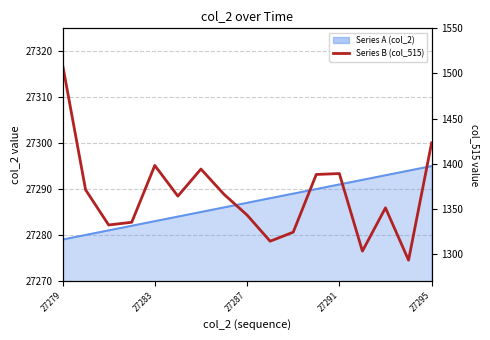

What position from the left is 27291?

4